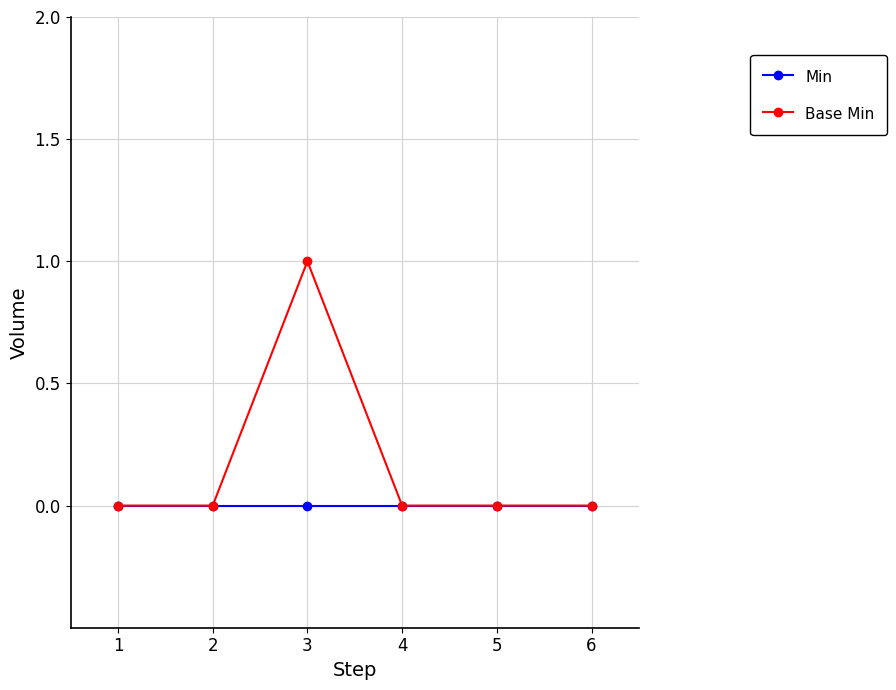

At 3, list the series in order from smallest to largest.

Min, Base Min